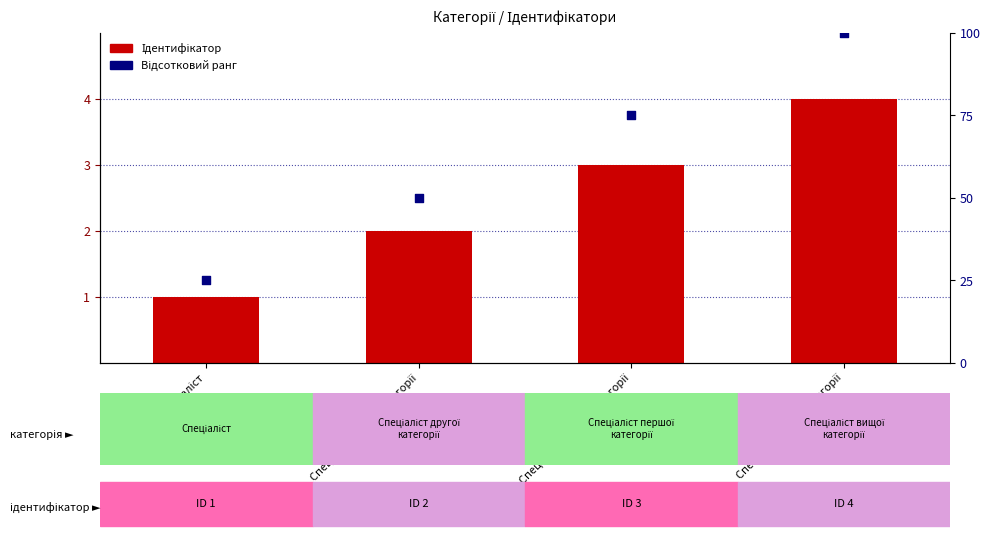

Which series reaches the minimum Y coordinate?

Ідентифікатор